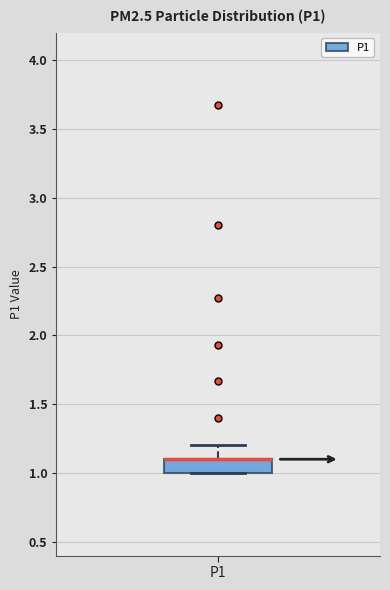

Read this box plot against the y-axis: the position of the median line, the range covered by the box, and the ends of both whiskers. The values are not printed on the chart, so give them approximately, as read against the axis.

median 1.1 (drawn on the box's upper edge), box 1.0 to 1.1, whiskers 1.0 to 1.2